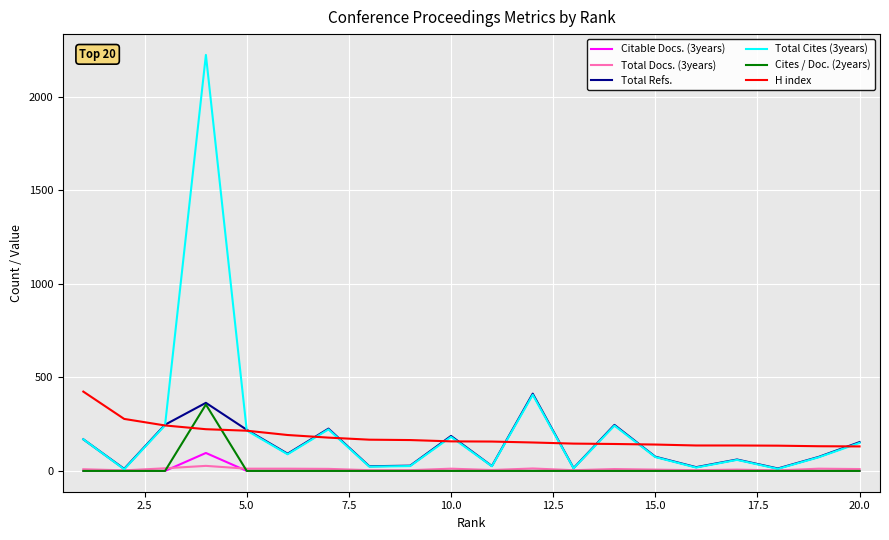

True or false: H index and Total Docs. (3years) intersect in this chart.

False